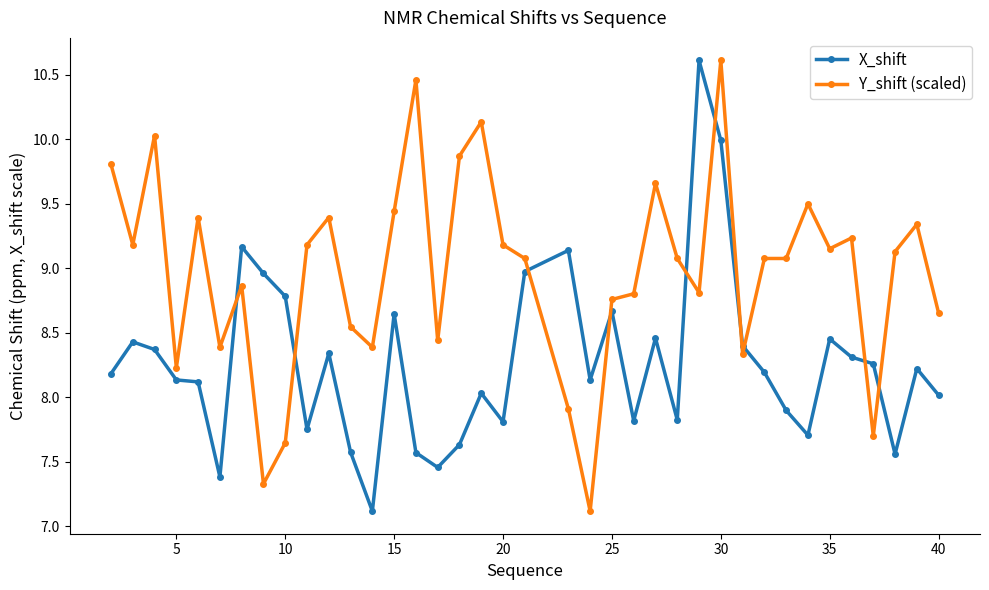

True or false: X_shift has more than 2 points higher than both neighbors.

True